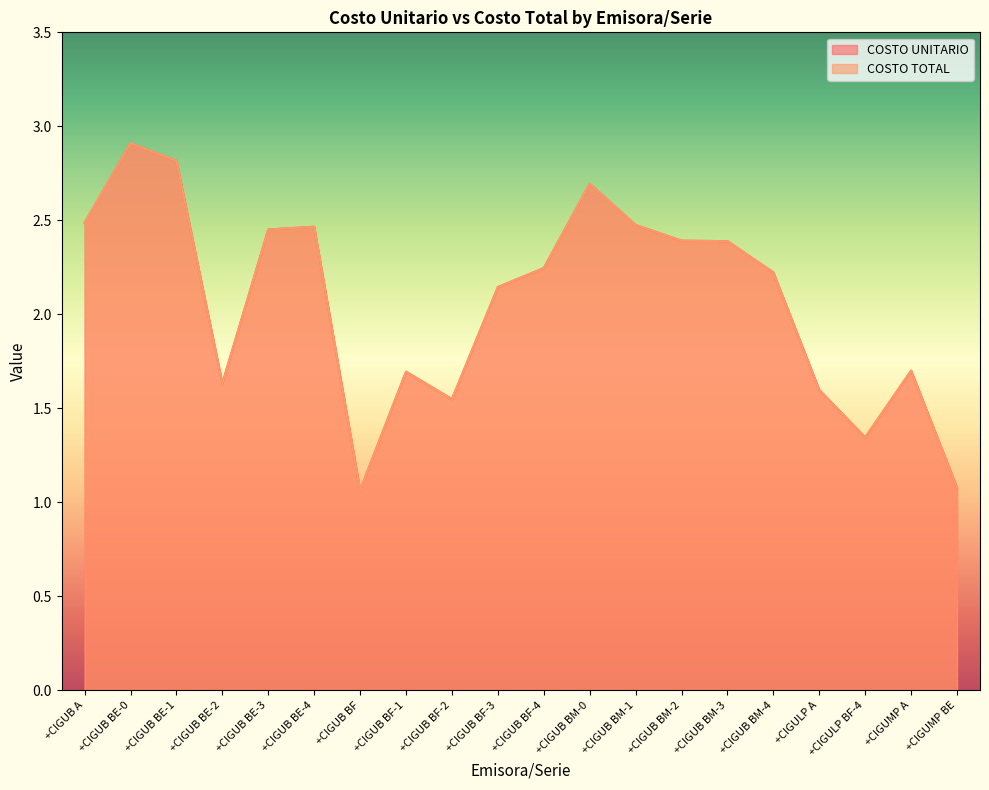

What is the average value of the COSTO UNITARIO series?

2.1